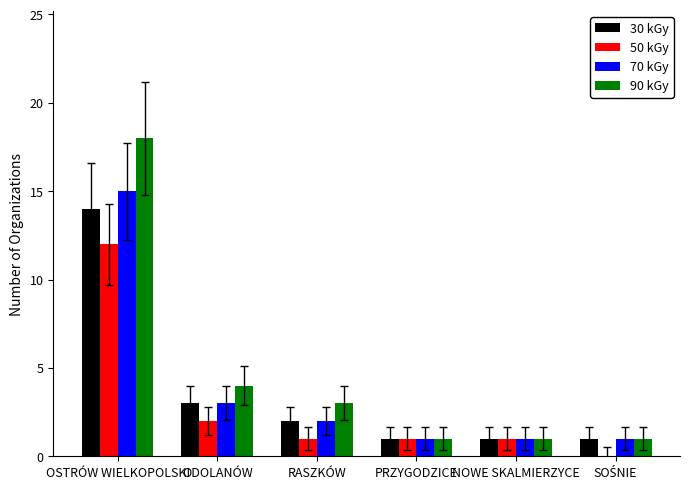

What is the approximate value of 30 kGy at OSTRÓW WIELKOPOLSKI, to the nearest 5?

15